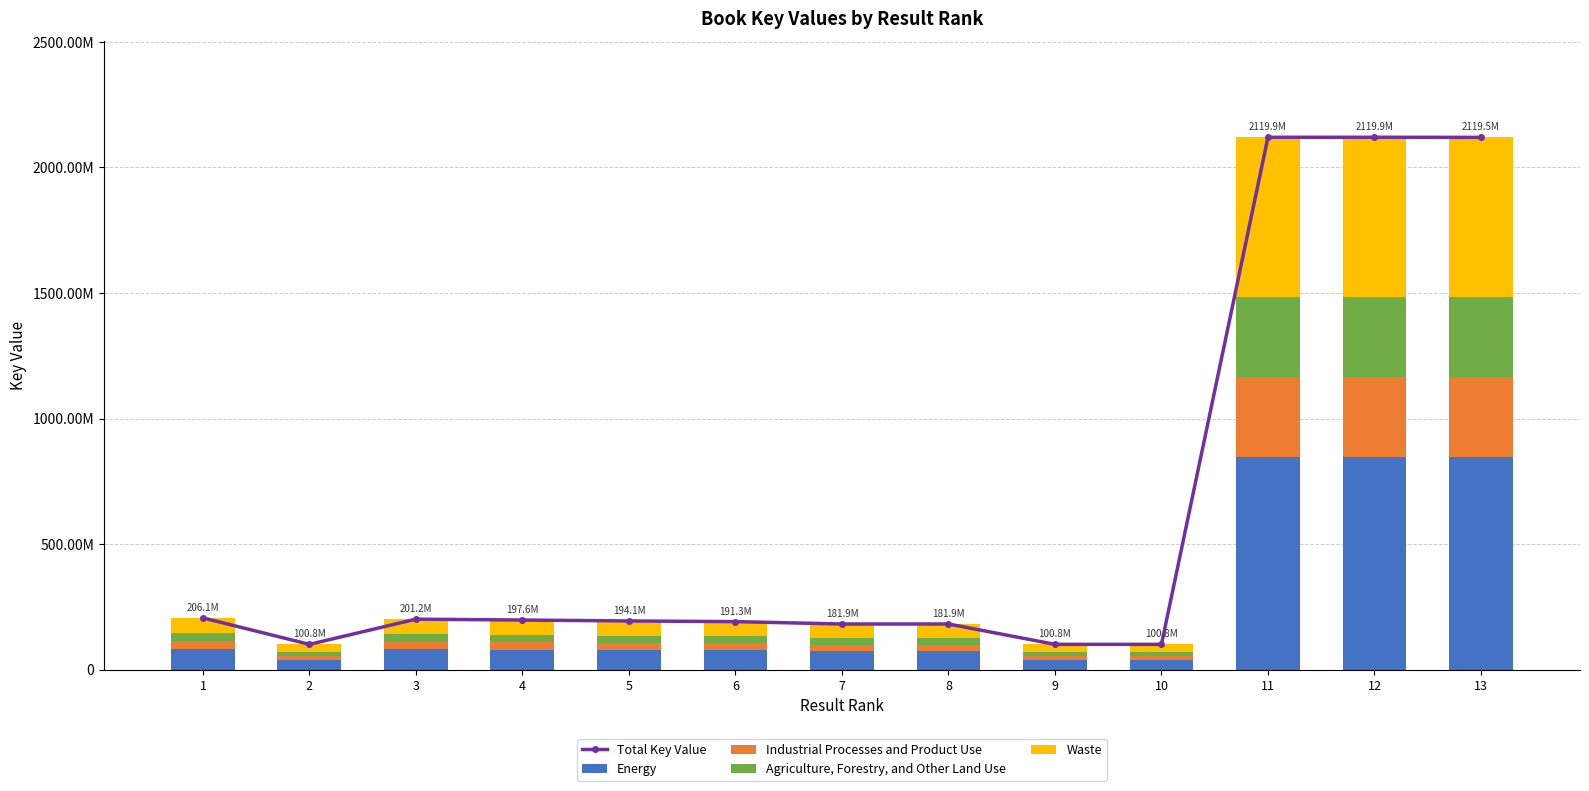

What is the minimum value for Agriculture, Forestry, and Other Land Use?

15125238.3